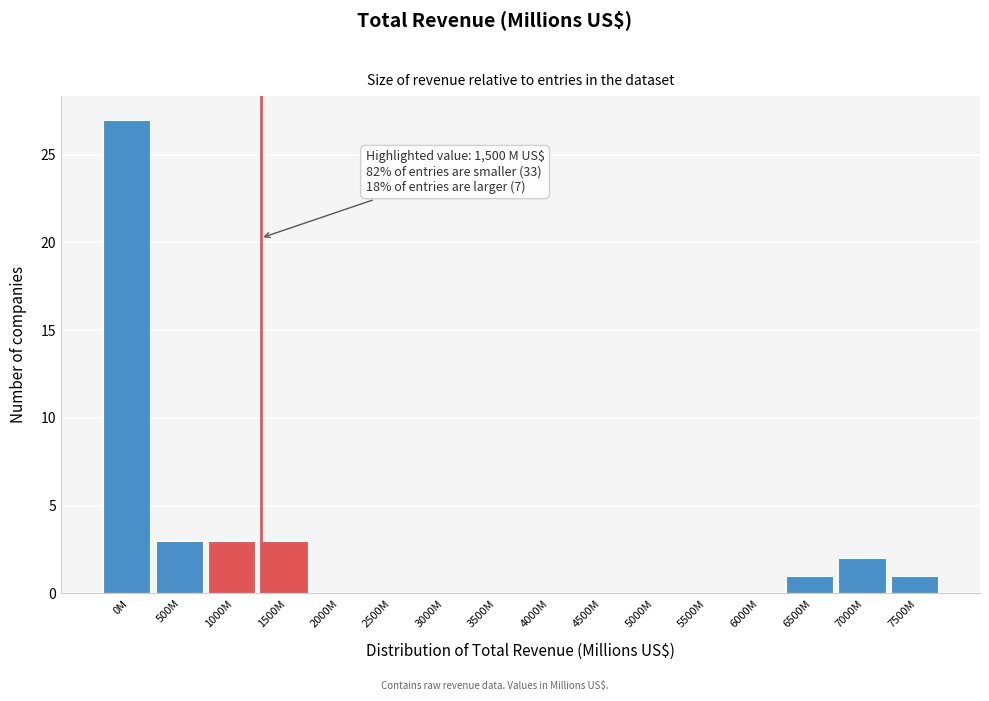

Reading left to right, extract all data points from this chart.

0M=27	500M=3	1000M=3	1500M=3	2000M=0	2500M=0	3000M=0	3500M=0	4000M=0	4500M=0	5000M=0	5500M=0	6000M=0	6500M=1	7000M=2	7500M=1